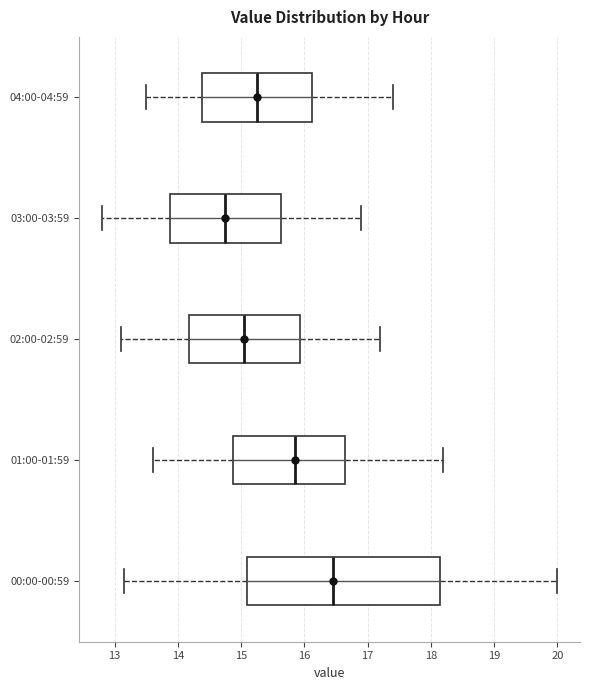

Reading bottom to top, transcribe this box plot: for each box, give where its median line is, the range the box spans, and where its two whiskers end, as read against the x-axis. The values are not printed on the chart, so give them approximately, as read against the axis.

00:00-00:59: median 16.5, box 15.1 to 18.2, whiskers 13.2 to 20.0
01:00-01:59: median 15.9, box 14.9 to 16.7, whiskers 13.6 to 18.2
02:00-02:59: median 15.1, box 14.2 to 15.9, whiskers 13.1 to 17.2
03:00-03:59: median 14.8, box 13.9 to 15.6, whiskers 12.8 to 16.9
04:00-04:59: median 15.3, box 14.4 to 16.1, whiskers 13.5 to 17.4